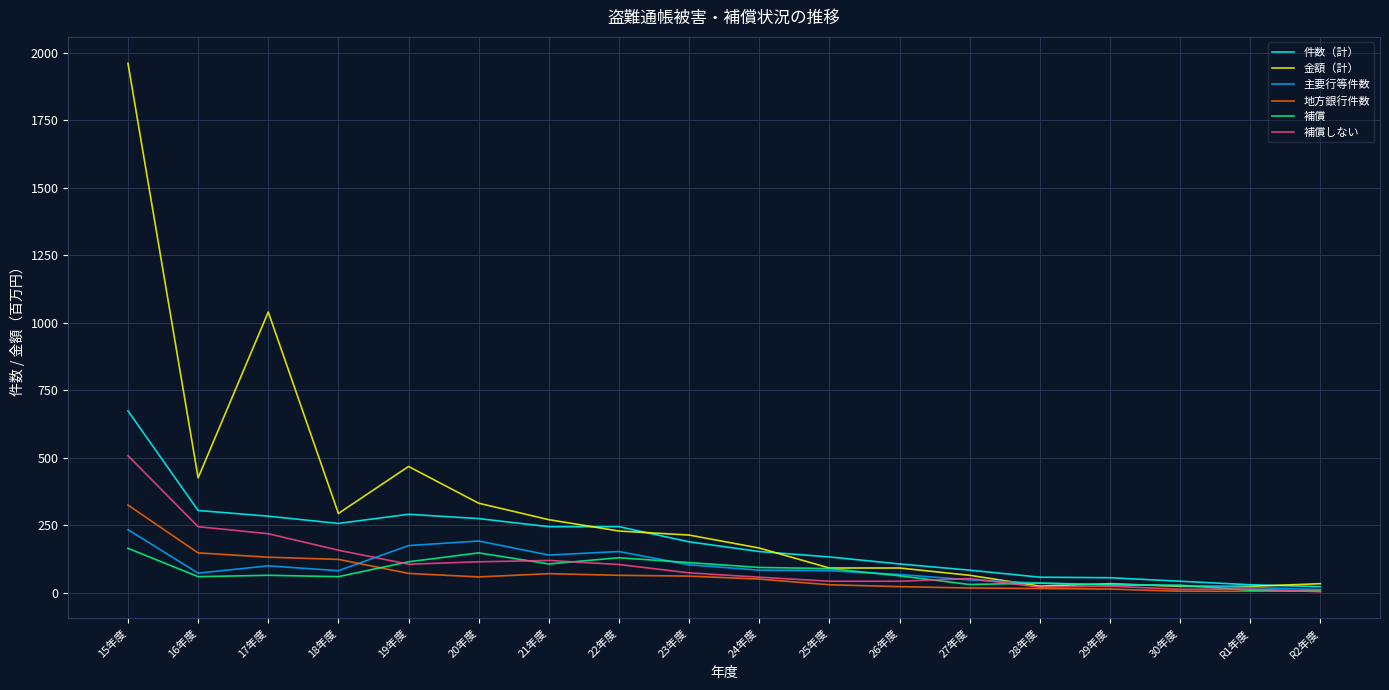

What is the greatest value displayed?

1961